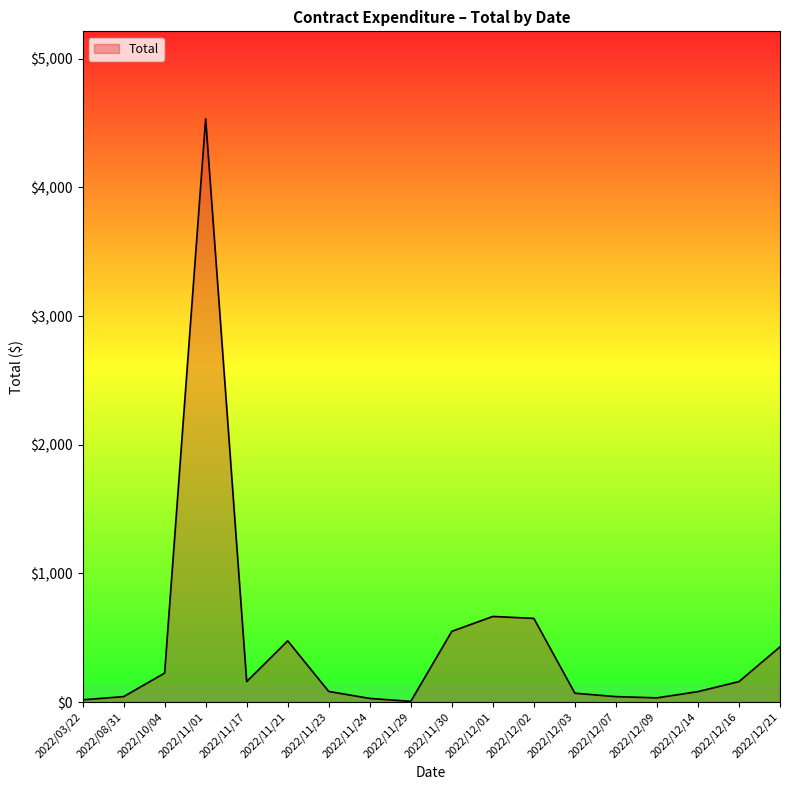

What is the difference between the values at 2022/11/17 and 2022/11/21?

316.7